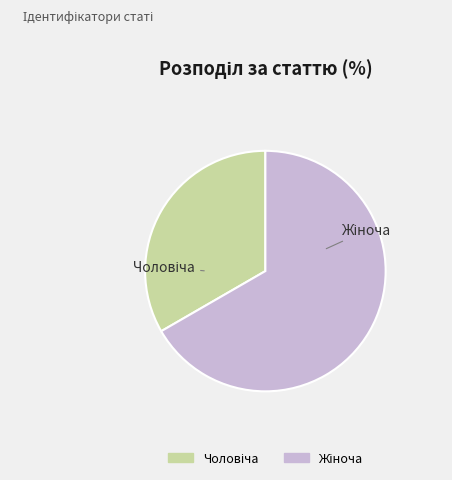

Is there a majority slice in this chart?

Yes